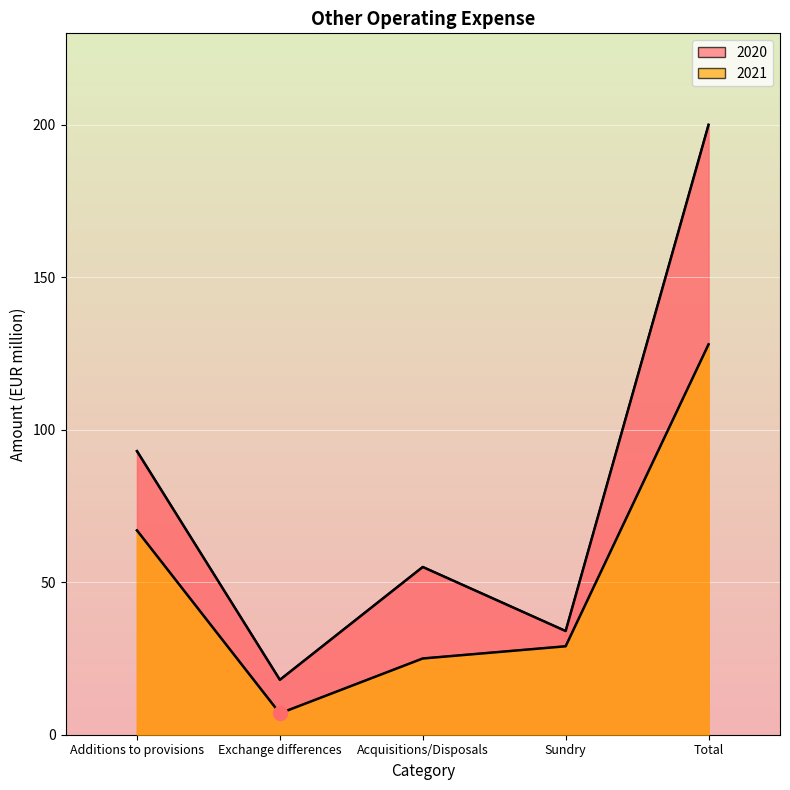

What is the sum of the 2021 values at Exchange differences and Acquisitions/Disposals?

32